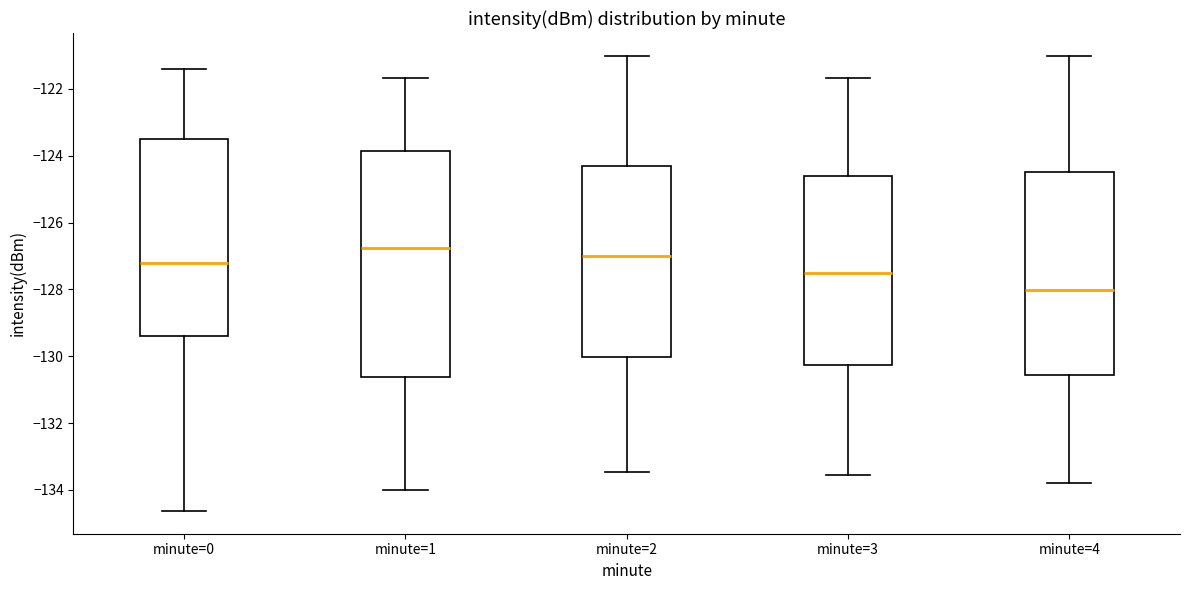

Which box has the highest median line?

minute=1